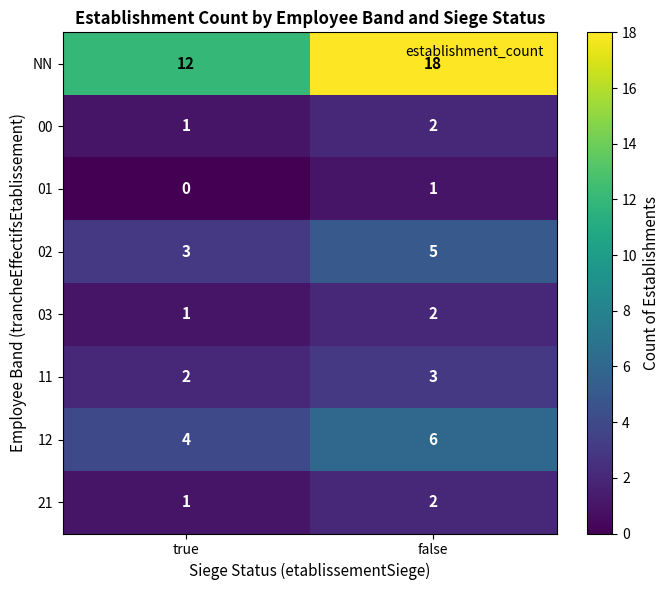

How many data points in 03 are less than 2?

1